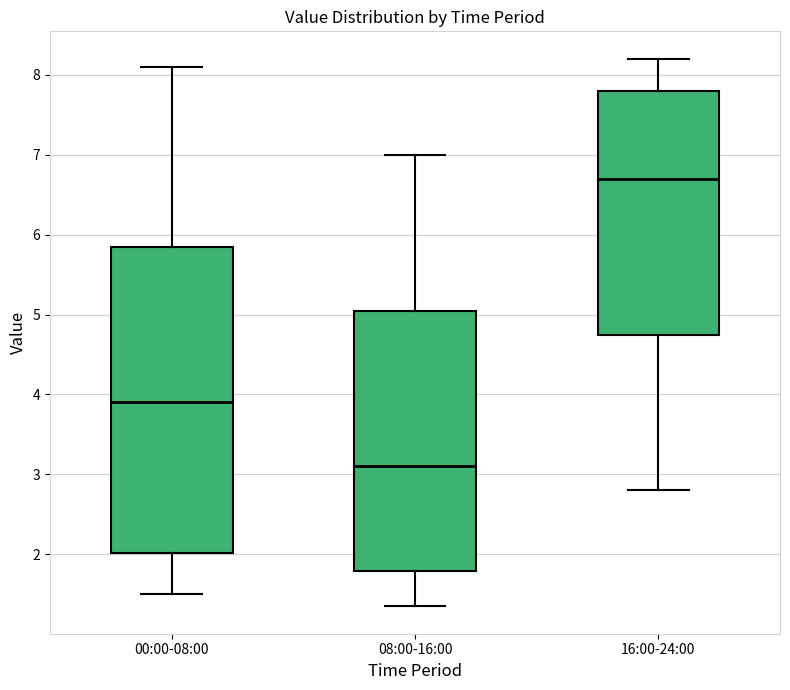

Which box is the tallest, from its lower edge to its upper edge?

00:00-08:00